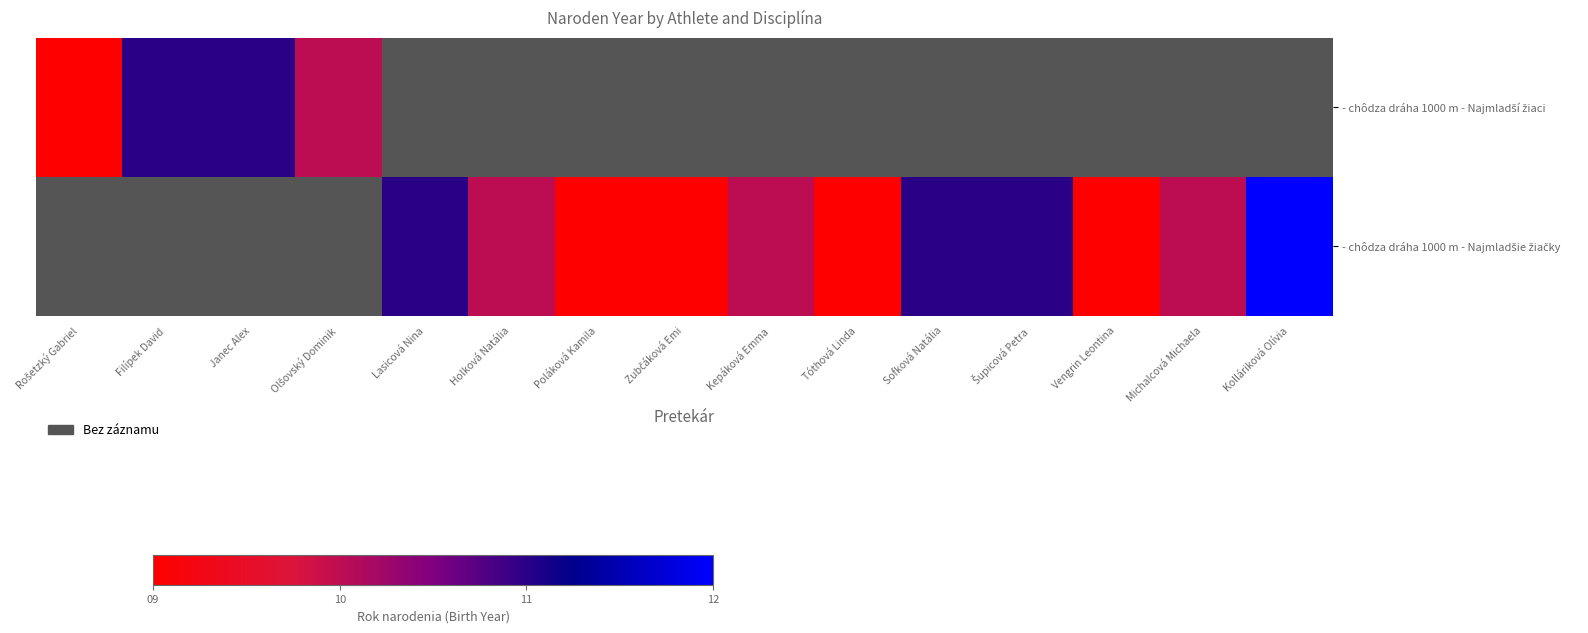

The value of - chôdza dráha 1000 m - Najmladšie žiačky at Zubčáková Emi is 1.8. True or false?

False